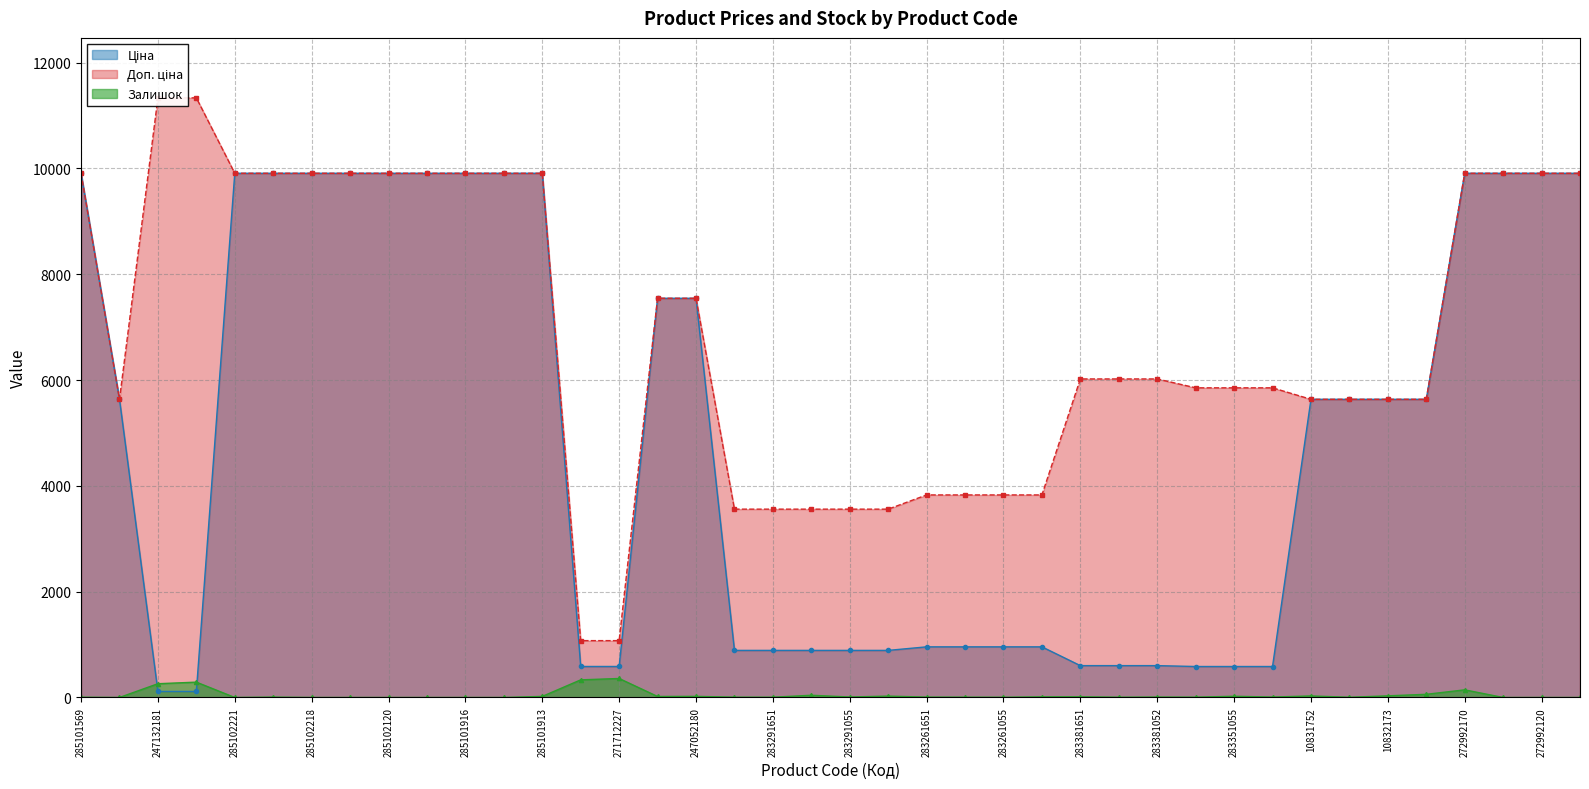

True or false: Ціна has more than 1 interior local peaks.

False